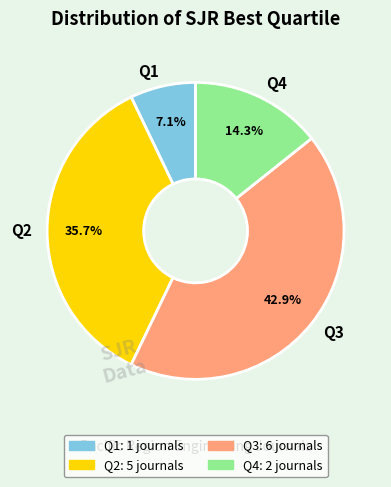

To the nearest percent, what is the difference between the largest and smallest slice percentages?

36%